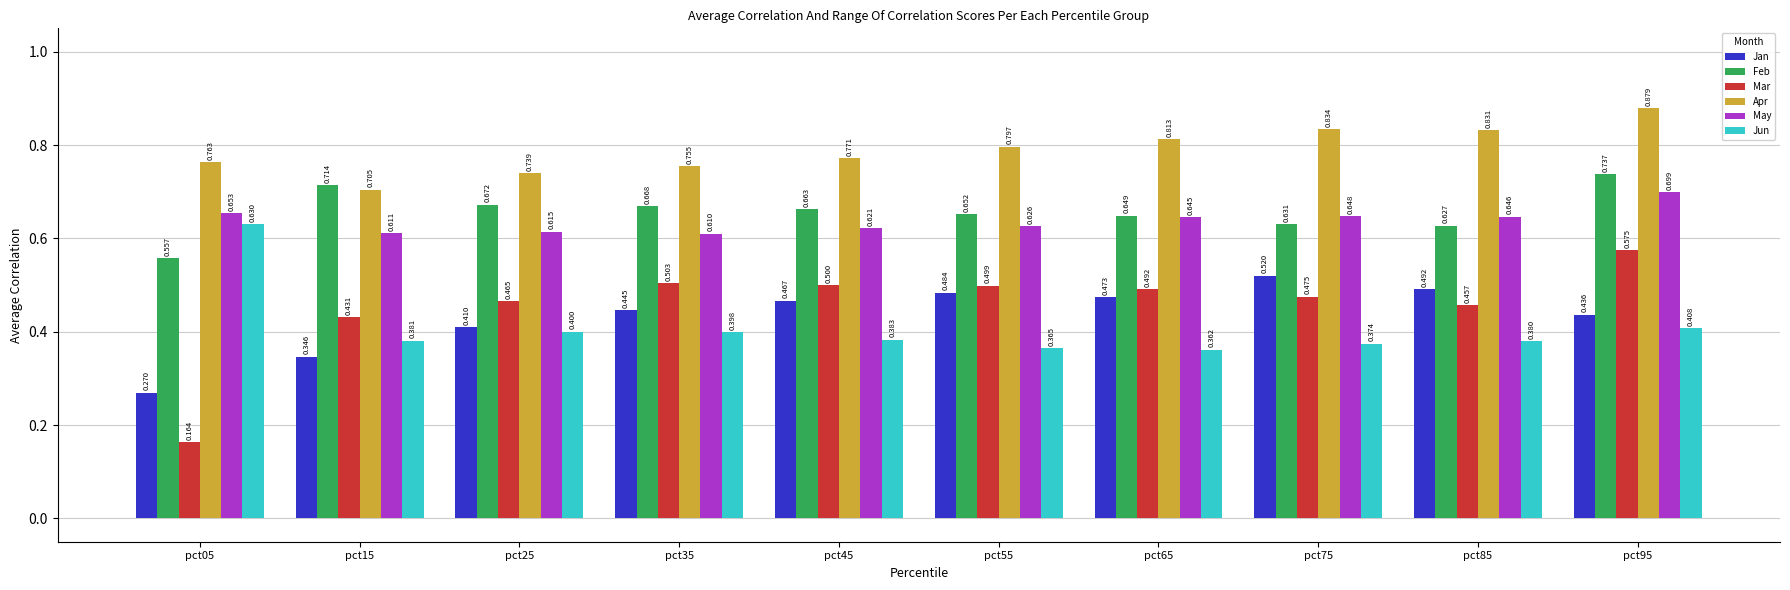

List the series in order of their peak value, highest first.

Apr, Feb, May, Jun, Mar, Jan